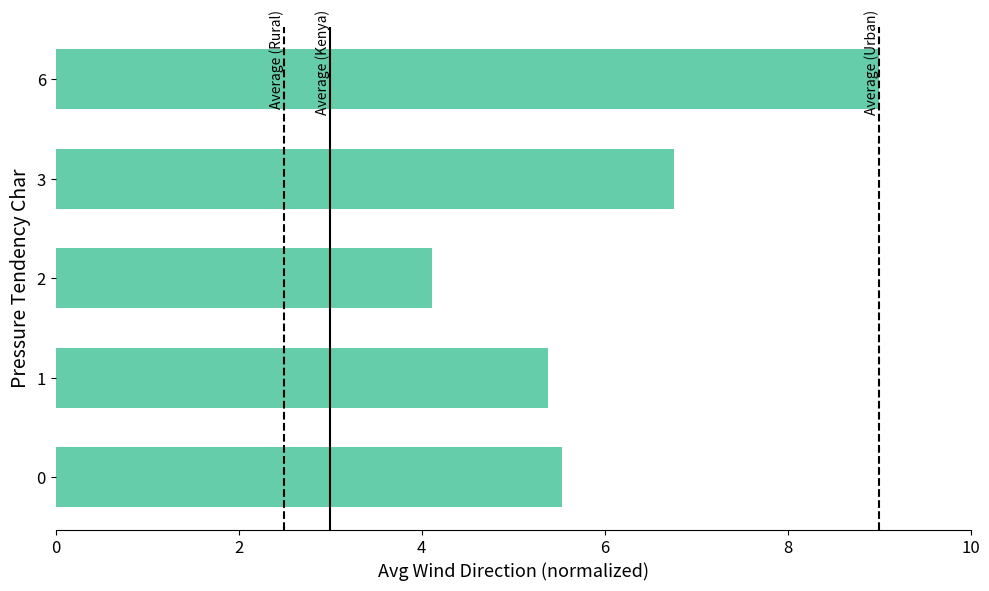

What is the average value?

6.2